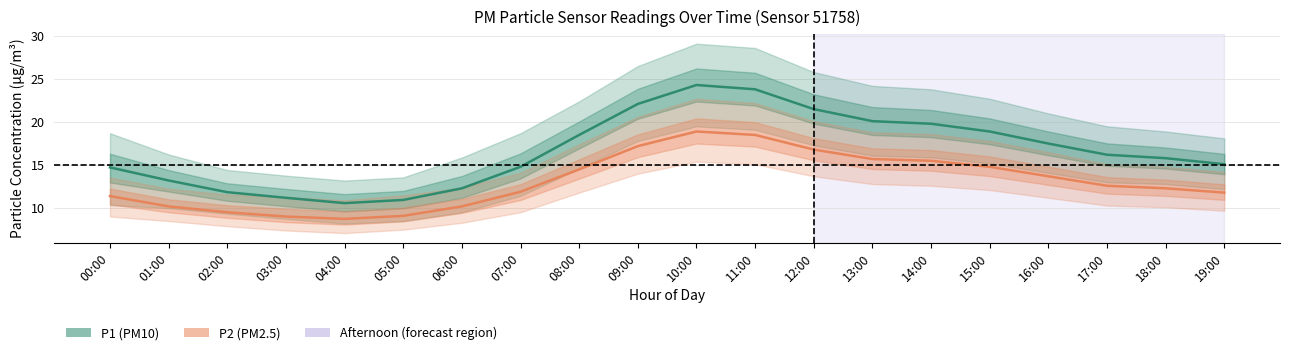

Is this an area chart (filled region under the line)?

No